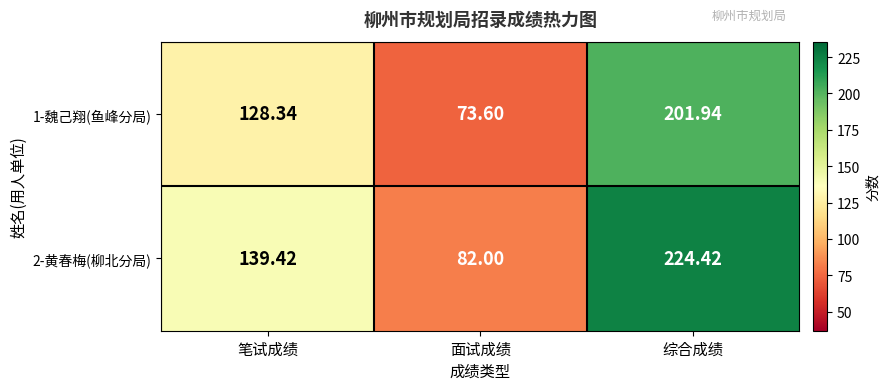

List the series in order of their peak value, lowest first.

1-魏己翔(鱼峰分局), 2-黄春梅(柳北分局)